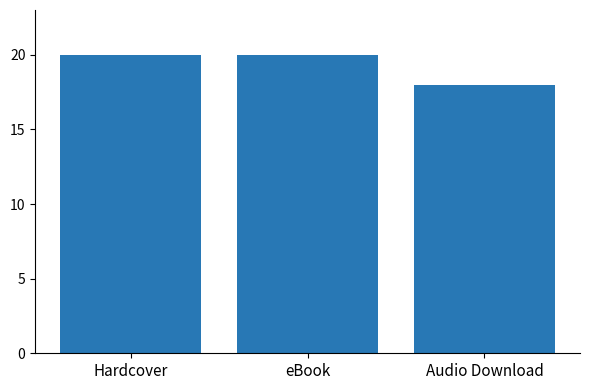

What is the approximate value at Audio Download?

18